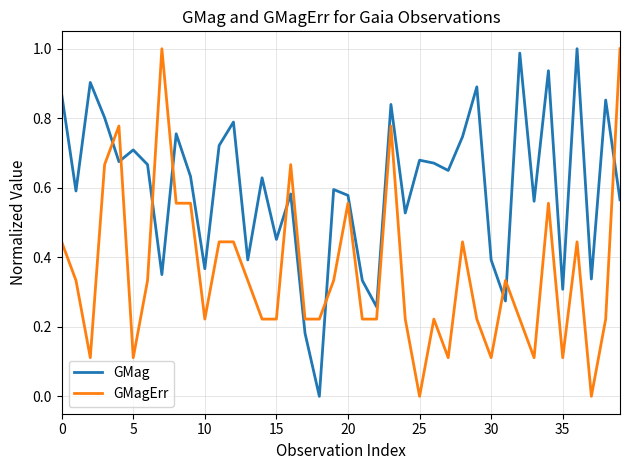

List the series in order of their overall mean, lowest first.

GMagErr, GMag